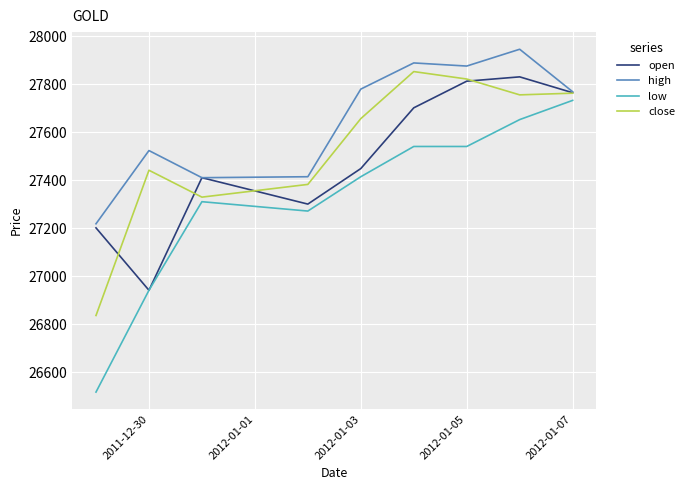

Which series has the largest range (max minus min)?

low